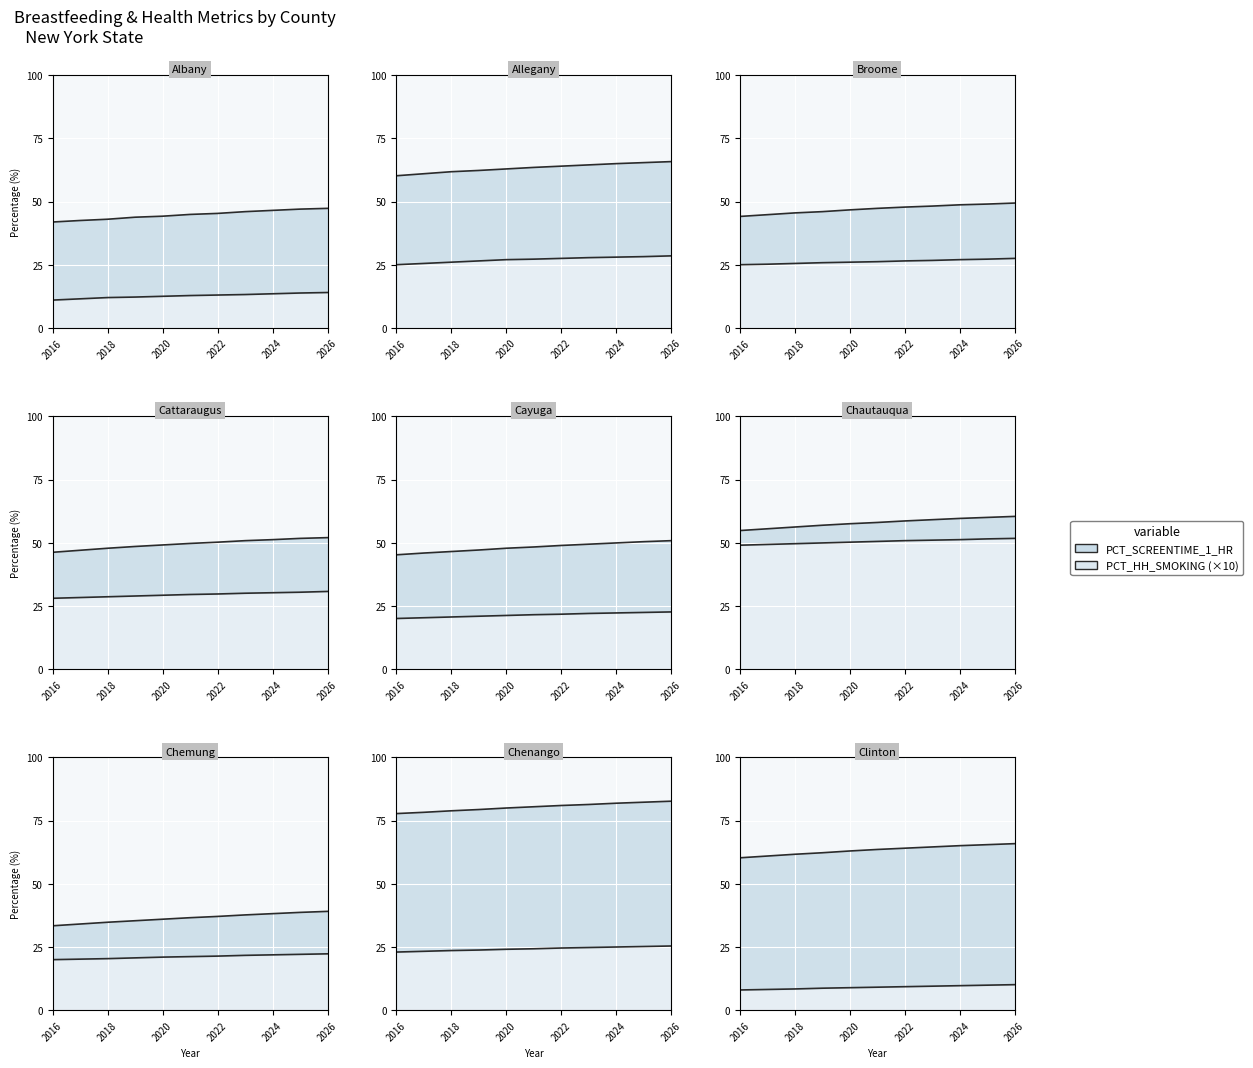

Which series has the largest range (max minus min)?

PCT_SCREENTIME_1_HR